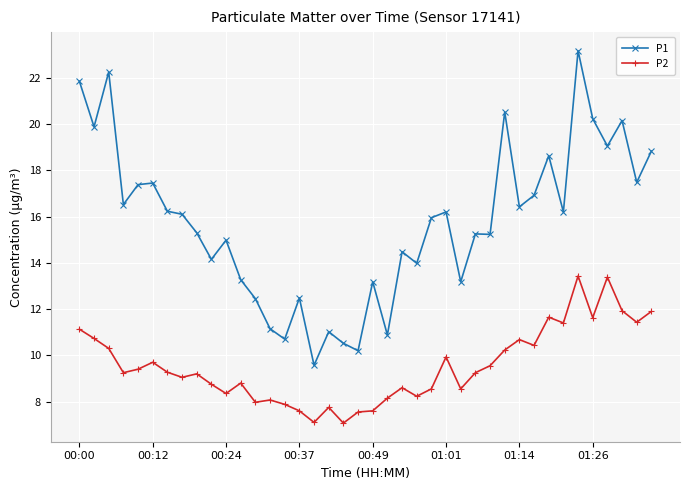

What is the value of the P2 point at the 27th from the left?

8.6